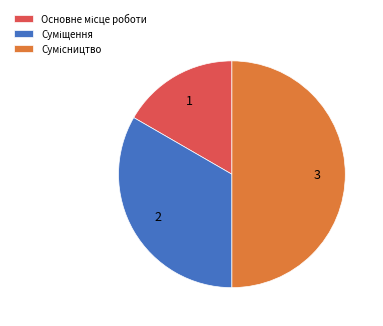

Count the number of slices in the pie.

3